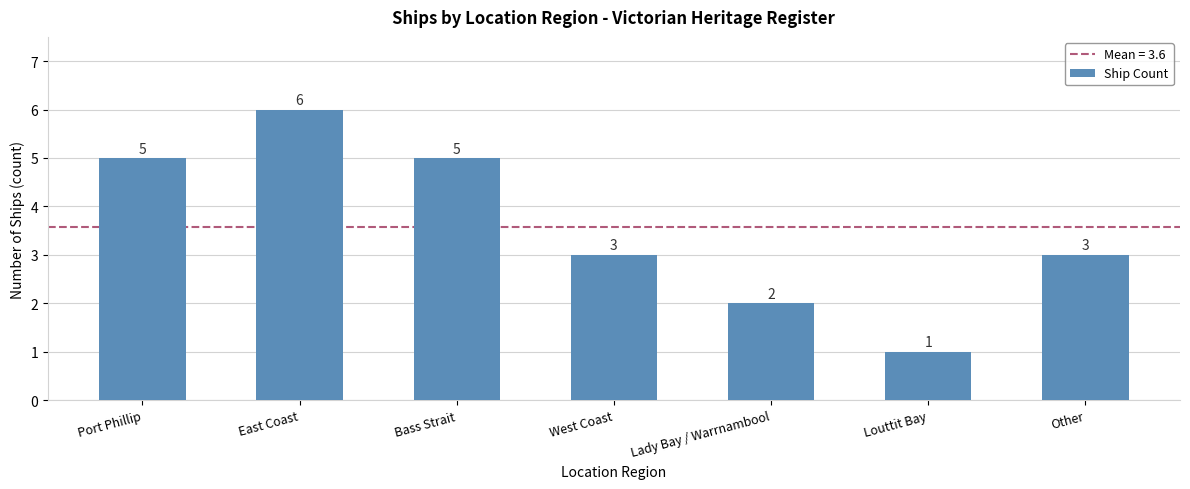

Reading left to right, transcribe all the data shown in this chart.

5	6	5	3	2	1	3